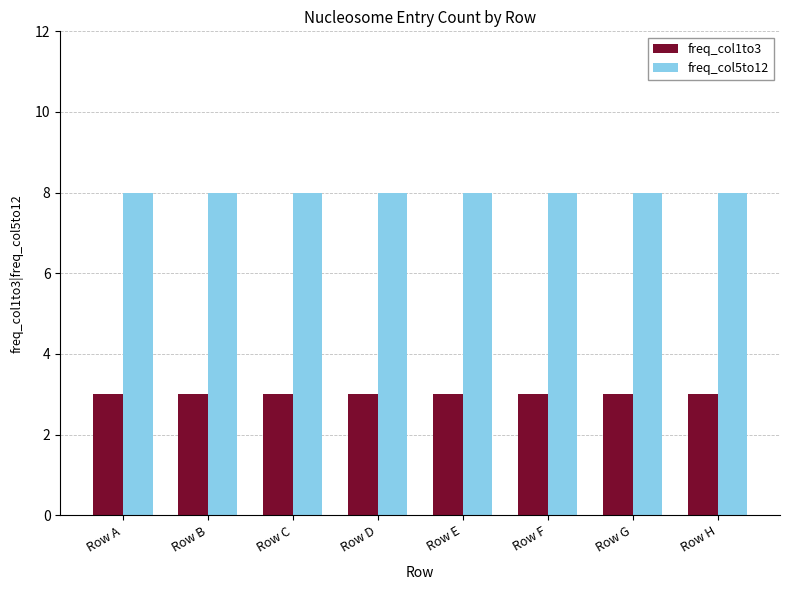

What is the total value across all series at Row A?

11